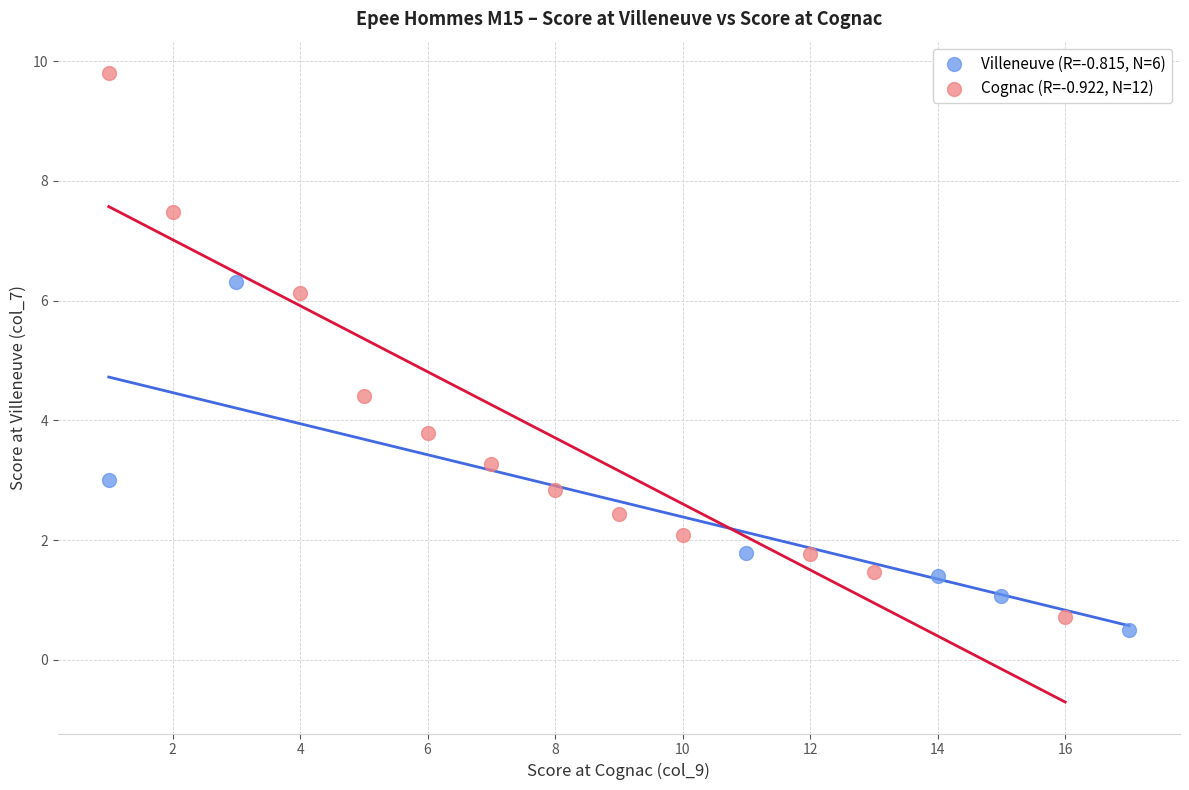

What are all the series names shown in the legend?

Villeneuve (R=-0.815, N=6), Cognac (R=-0.922, N=12)